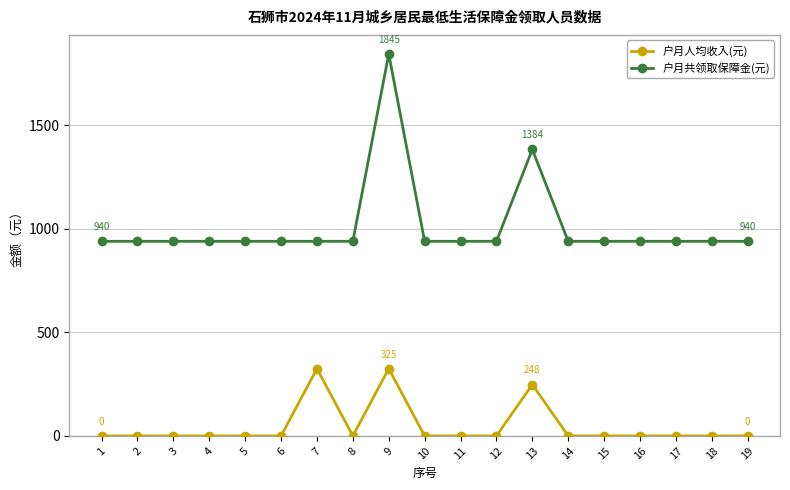

The value of 户月共领取保障金(元) at 19 is 940. True or false?

True